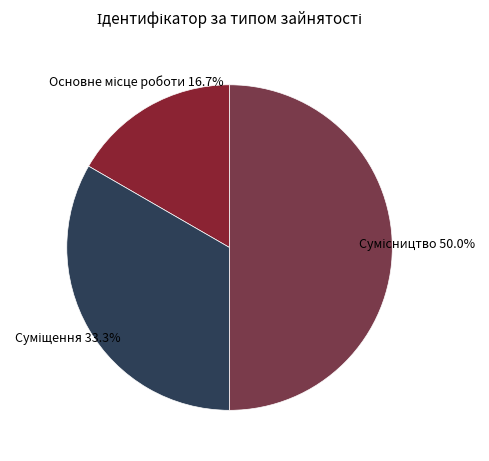

Is there any slice that represents more than half of the pie?

No